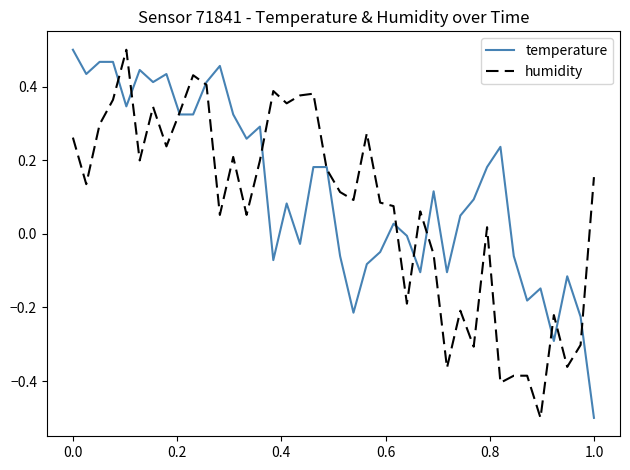

Rank the series by their average value, from lowest to highest.

humidity, temperature